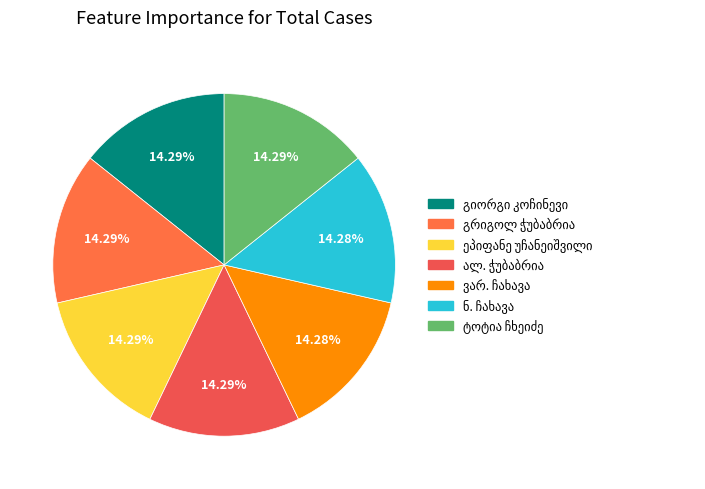

Does any single category account for the majority?

No